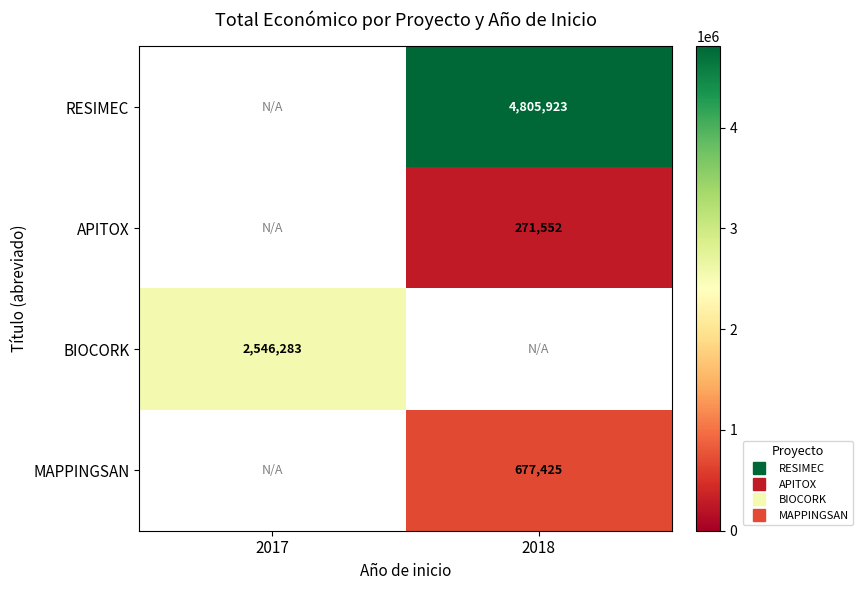

What is the highest value of the BIOCORK series?

2546283.0